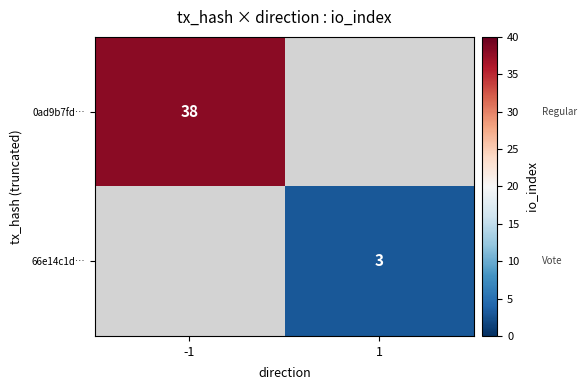

True or false: 66e14c1d… has a value of 1.8 at 1.

False